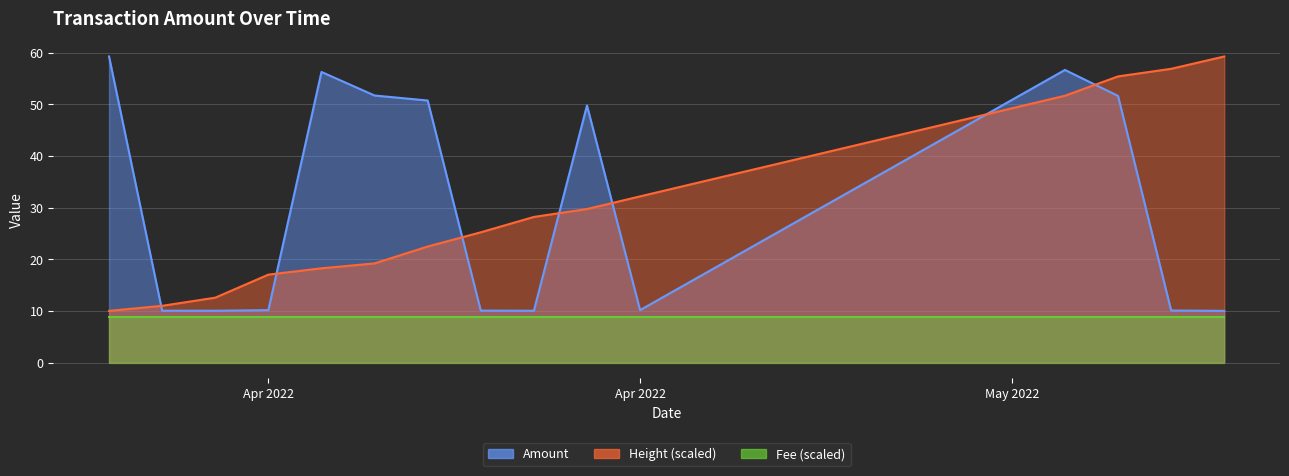

How many data points in Height (norm) are above 25?

8